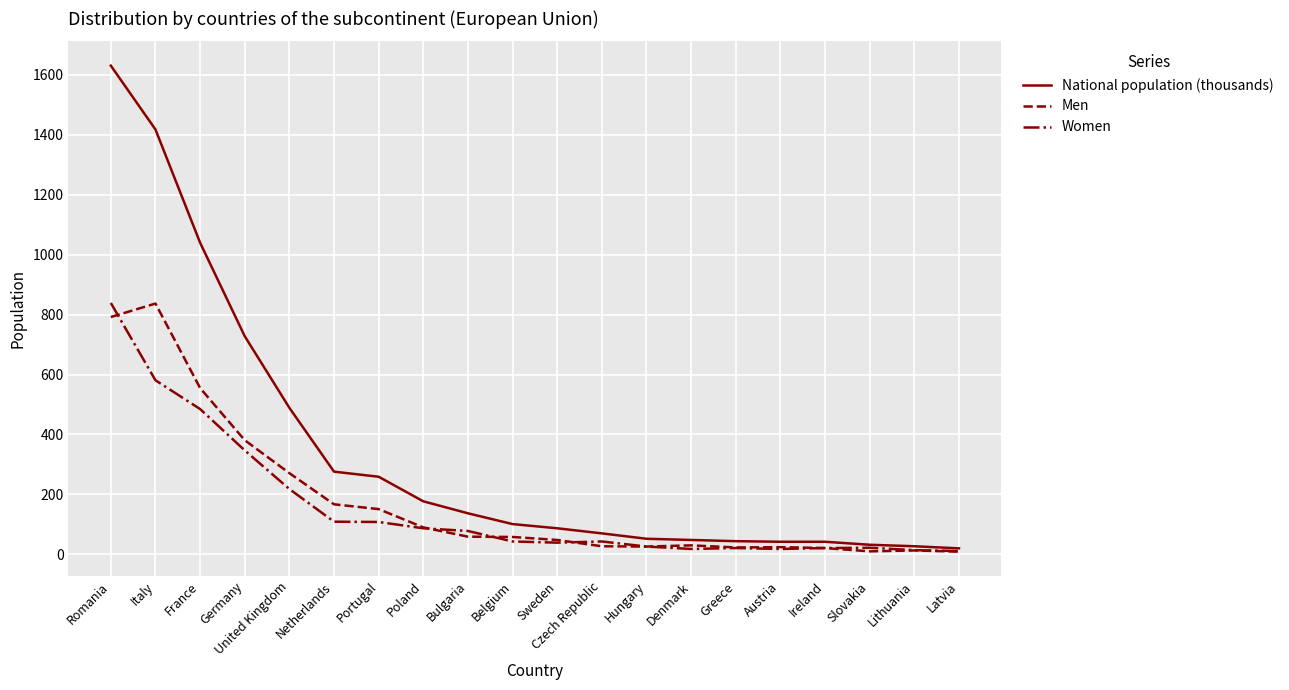

Count the number of data series in this chart.

3